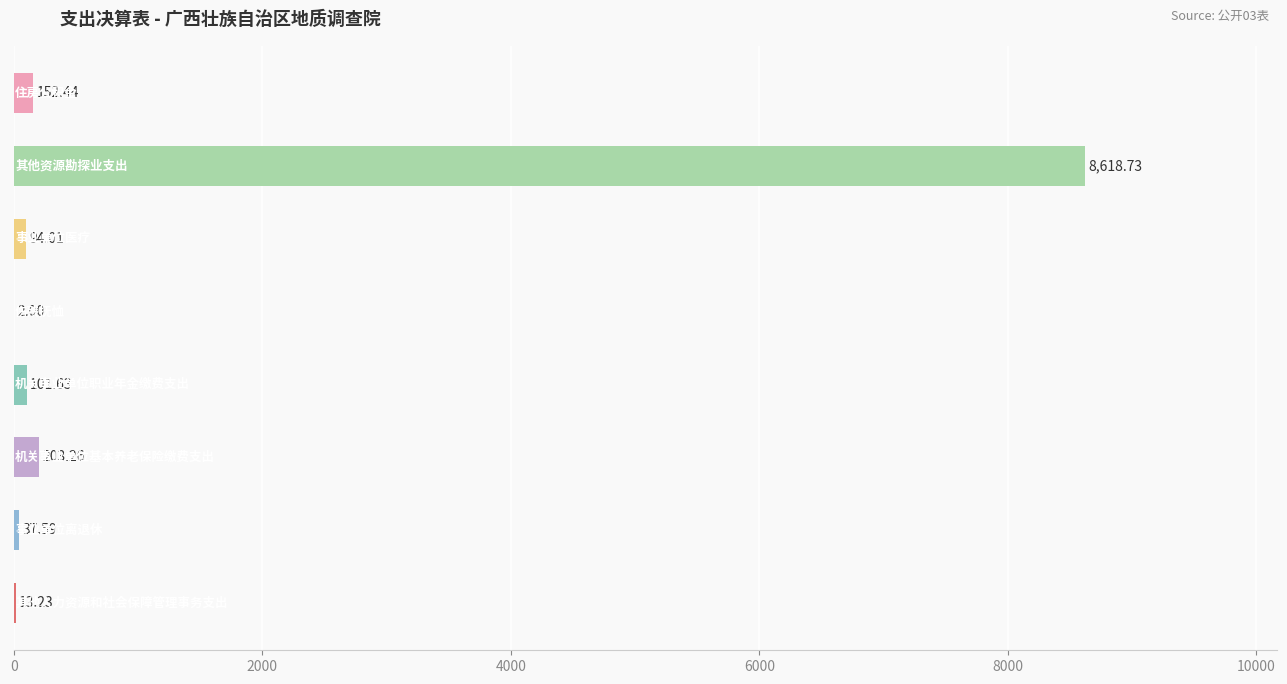

What is the sum of all values?

9222.9